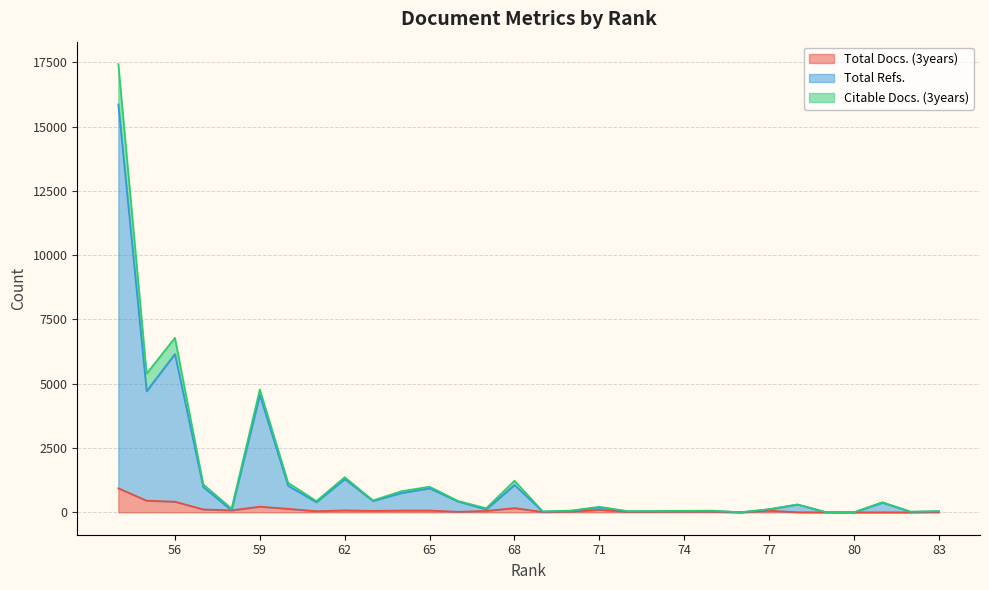

Which series has the largest total across all categories?

Citable Docs. (3years)